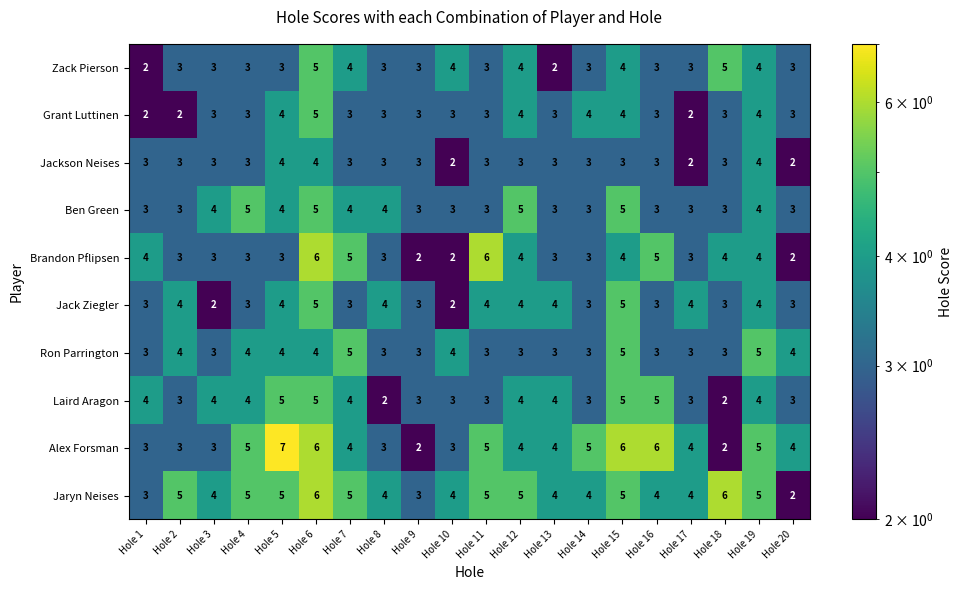

The value of Brandon Pflipsen at Hole 11 is 6. True or false?

True